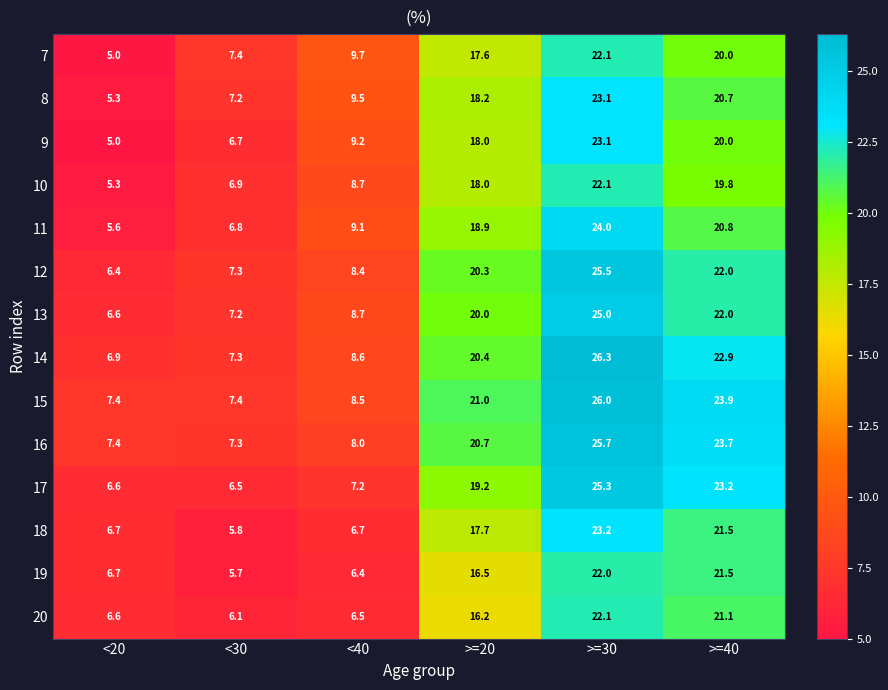

What is the sum of the 8 values at >=40 and <40?

30.2